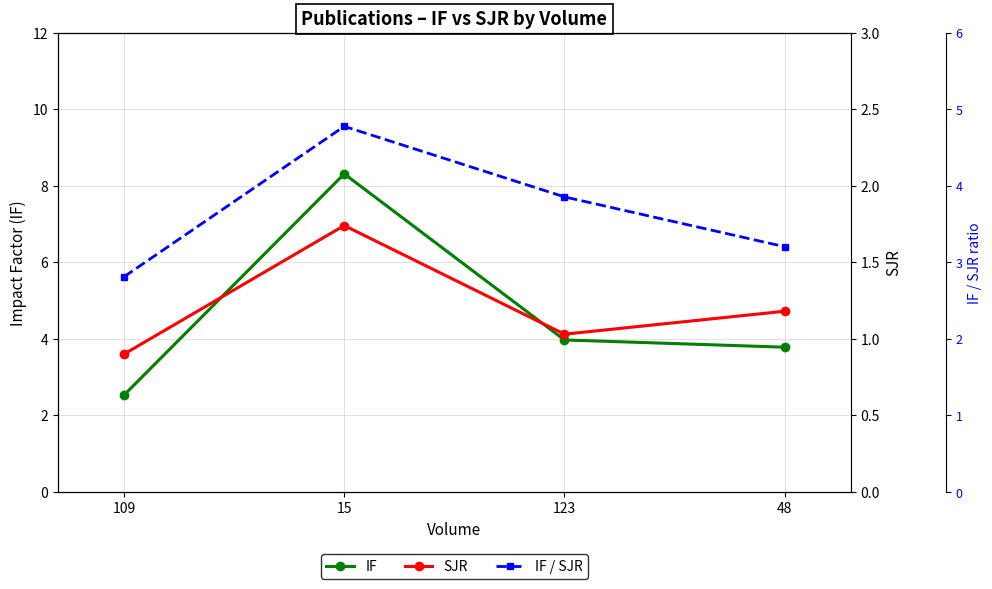

Where does the SJR series first go above 1?

15